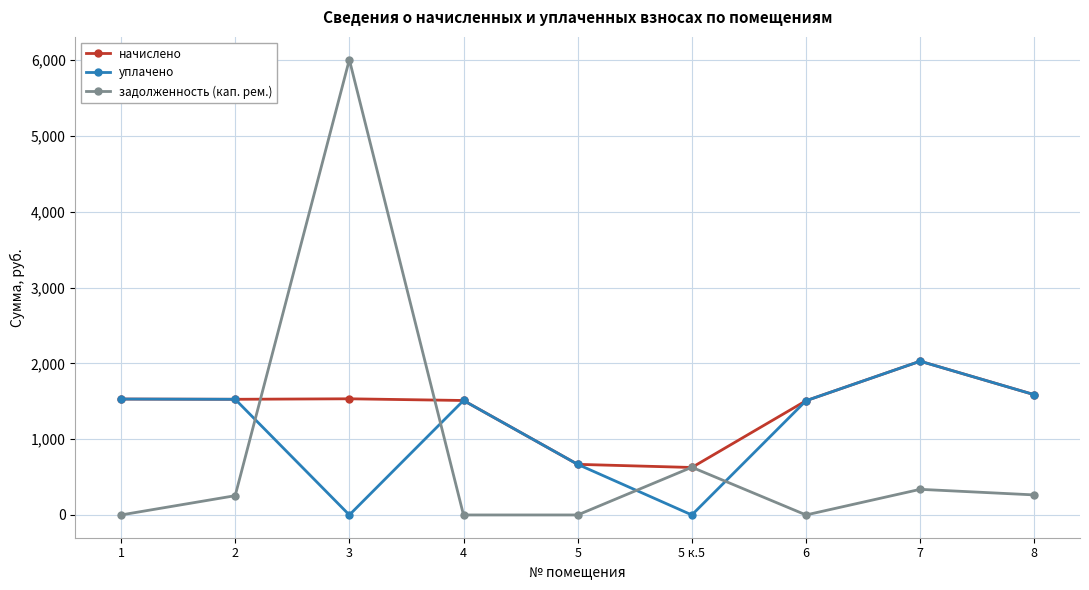

In уплачено, how many points are lower than both neighbors (excluding endpoints)?

2